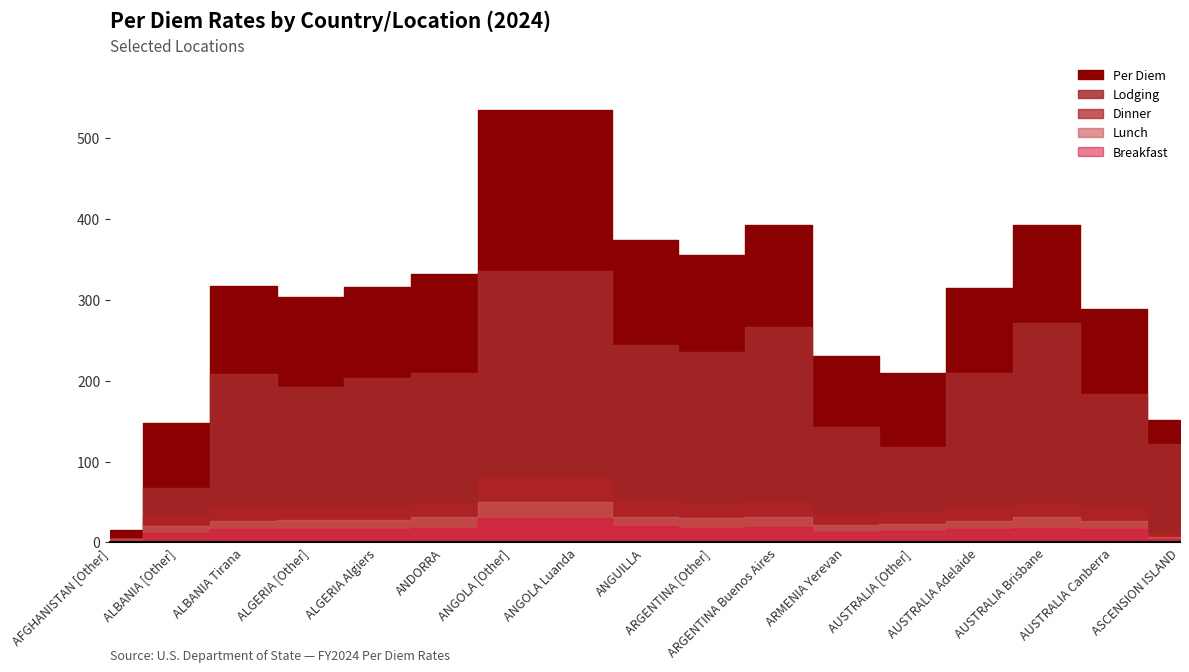

Reading left to right, what are all the values shown in this chart?

Per Diem: AFGHANISTAN [Other]=15	ALBANIA [Other]=148	ALBANIA Tirana=317	ALGERIA [Other]=304	ALGERIA Algiers=316	ANDORRA=332	ANGOLA [Other]=535	ANGOLA Luanda=535	ANGUILLA=374	ARGENTINA [Other]=356	ARGENTINA Buenos Aires=392	ARMENIA Yerevan=231	AUSTRALIA [Other]=210	AUSTRALIA Adelaide=315	AUSTRALIA Brisbane=393	AUSTRALIA Canberra=289	ASCENSION ISLAND=151
Lodging: AFGHANISTAN [Other]=0	ALBANIA [Other]=67	ALBANIA Tirana=208	ALGERIA [Other]=192	ALGERIA Algiers=203	ANDORRA=209	ANGOLA [Other]=336	ANGOLA Luanda=336	ANGUILLA=244	ARGENTINA [Other]=236	ARGENTINA Buenos Aires=266	ARMENIA Yerevan=143	AUSTRALIA [Other]=118	AUSTRALIA Adelaide=210	AUSTRALIA Brisbane=271	AUSTRALIA Canberra=184	ASCENSION ISLAND=122
Dinner: AFGHANISTAN [Other]=6	ALBANIA [Other]=33	ALBANIA Tirana=44	ALGERIA [Other]=45	ALGERIA Algiers=45	ANDORRA=49	ANGOLA [Other]=80	ANGOLA Luanda=80	ANGUILLA=52	ARGENTINA [Other]=48	ARGENTINA Buenos Aires=50	ARMENIA Yerevan=35	AUSTRALIA [Other]=37	AUSTRALIA Adelaide=42	AUSTRALIA Brisbane=49	AUSTRALIA Canberra=42	ASCENSION ISLAND=12
Lunch: AFGHANISTAN [Other]=4	ALBANIA [Other]=20	ALBANIA Tirana=27	ALGERIA [Other]=28	ALGERIA Algiers=28	ANDORRA=31	ANGOLA [Other]=50	ANGOLA Luanda=50	ANGUILLA=32	ARGENTINA [Other]=30	ARGENTINA Buenos Aires=32	ARMENIA Yerevan=22	AUSTRALIA [Other]=23	AUSTRALIA Adelaide=26	AUSTRALIA Brisbane=31	AUSTRALIA Canberra=26	ASCENSION ISLAND=7
Breakfast: AFGHANISTAN [Other]=2	ALBANIA [Other]=12	ALBANIA Tirana=16	ALGERIA [Other]=17	ALGERIA Algiers=17	ANDORRA=18	ANGOLA [Other]=30	ANGOLA Luanda=30	ANGUILLA=20	ARGENTINA [Other]=18	ARGENTINA Buenos Aires=19	ARMENIA Yerevan=13	AUSTRALIA [Other]=14	AUSTRALIA Adelaide=16	AUSTRALIA Brisbane=18	AUSTRALIA Canberra=16	ASCENSION ISLAND=4